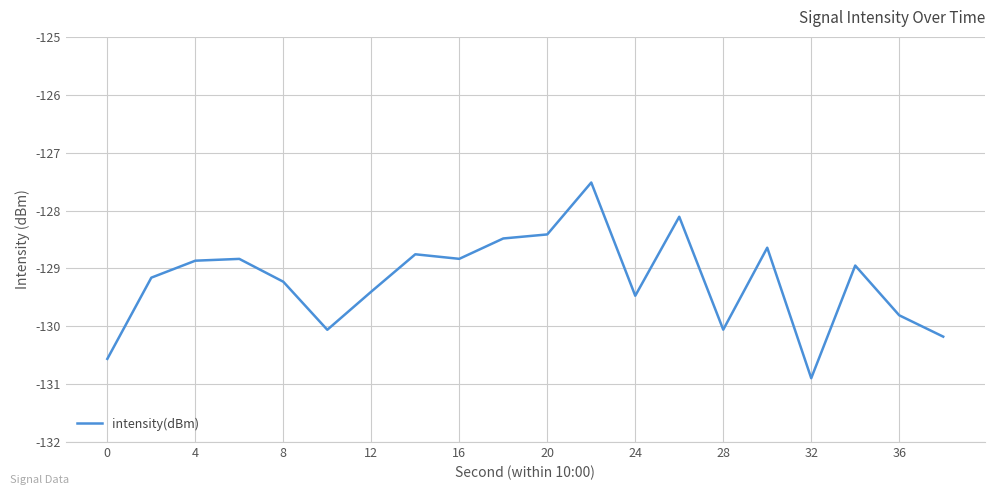

What is the difference between the maximum and minimum values?

3.4